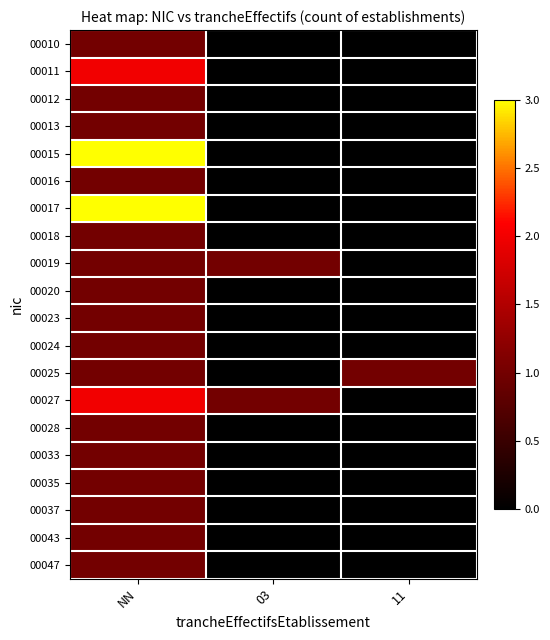

Which series has the largest total across all categories?

00015